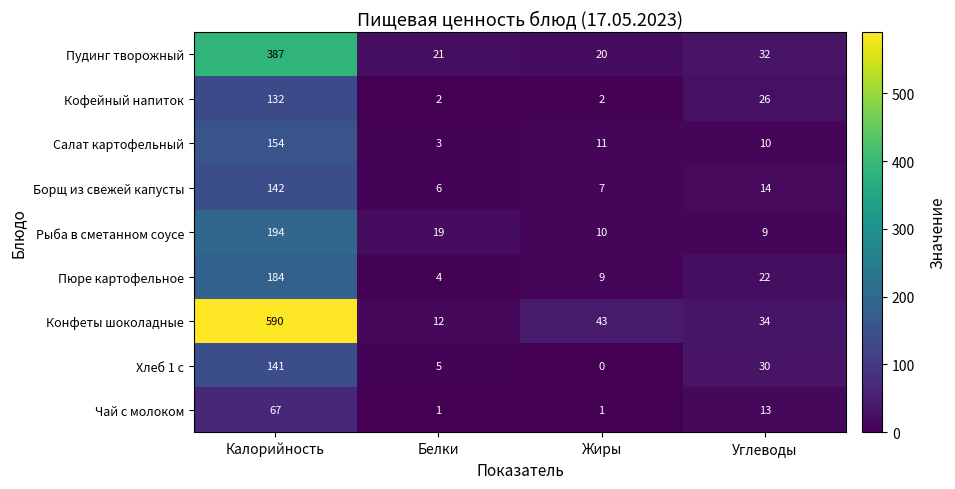

True or false: Чай с молоком has a value of 67 at Калорийность.

True